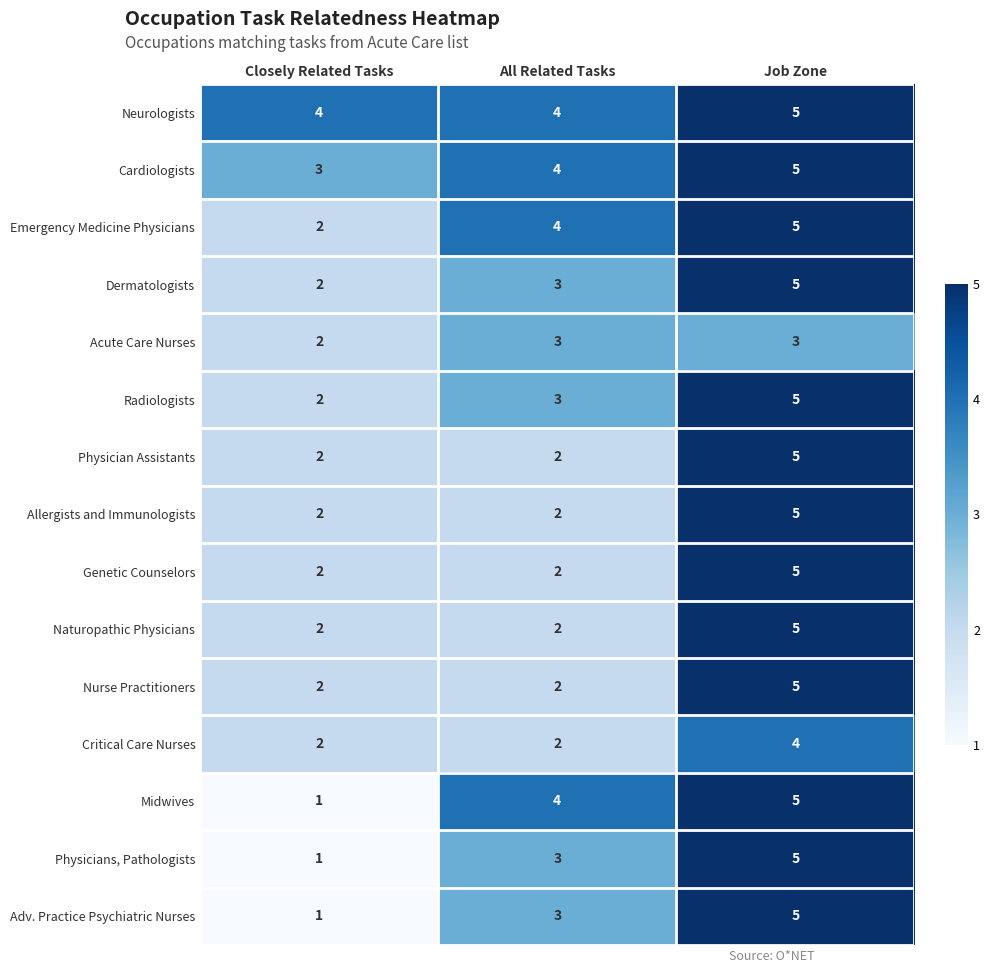

What is the total value across all series at Closely Related Tasks?

30